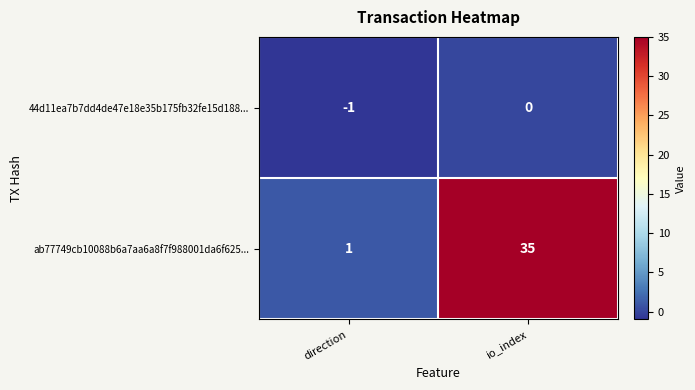

Reading left to right, list all the values displayed in this chart.

44d11ea7b7dd4de47e18e35b175fb32fe15d188...: -1	0
ab77749cb10088b6a7aa6a8f7f988001da6f625...: 1	35